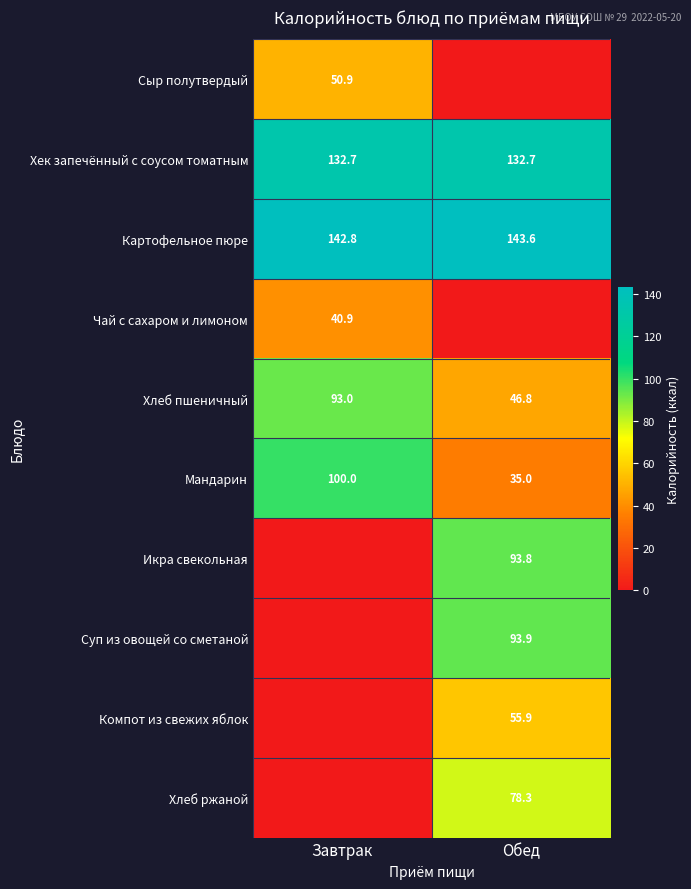

True or false: Компот из свежих яблок has a value of 55.9 at Обед.

True